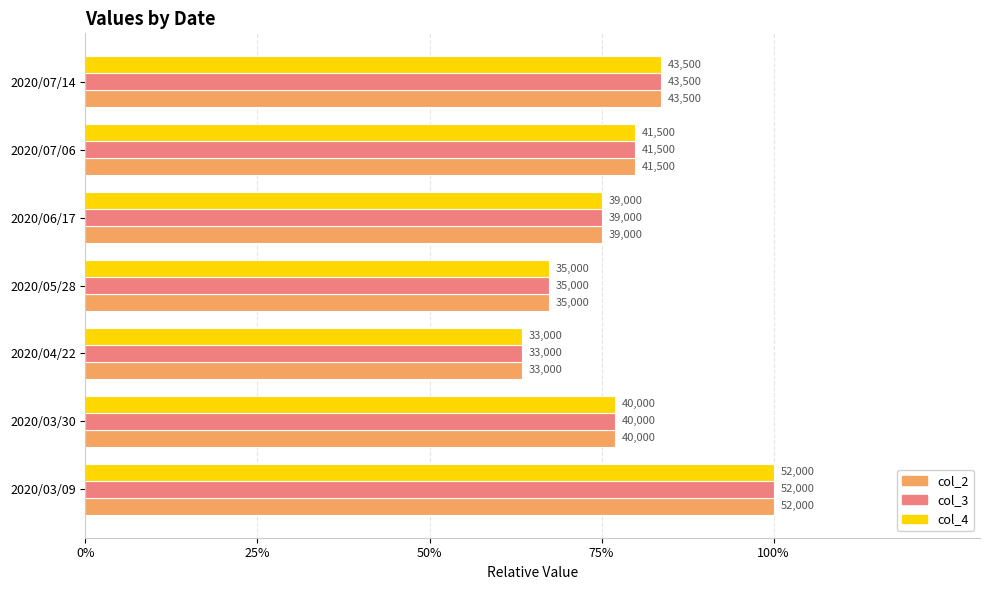

What are all the series names shown in the legend?

col_2, col_3, col_4